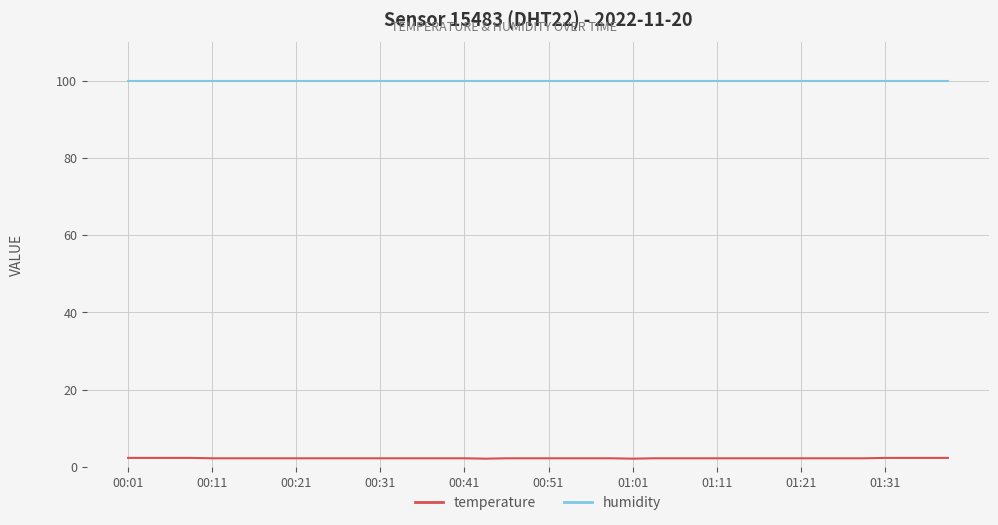

Is this an area chart (filled region under the line)?

No